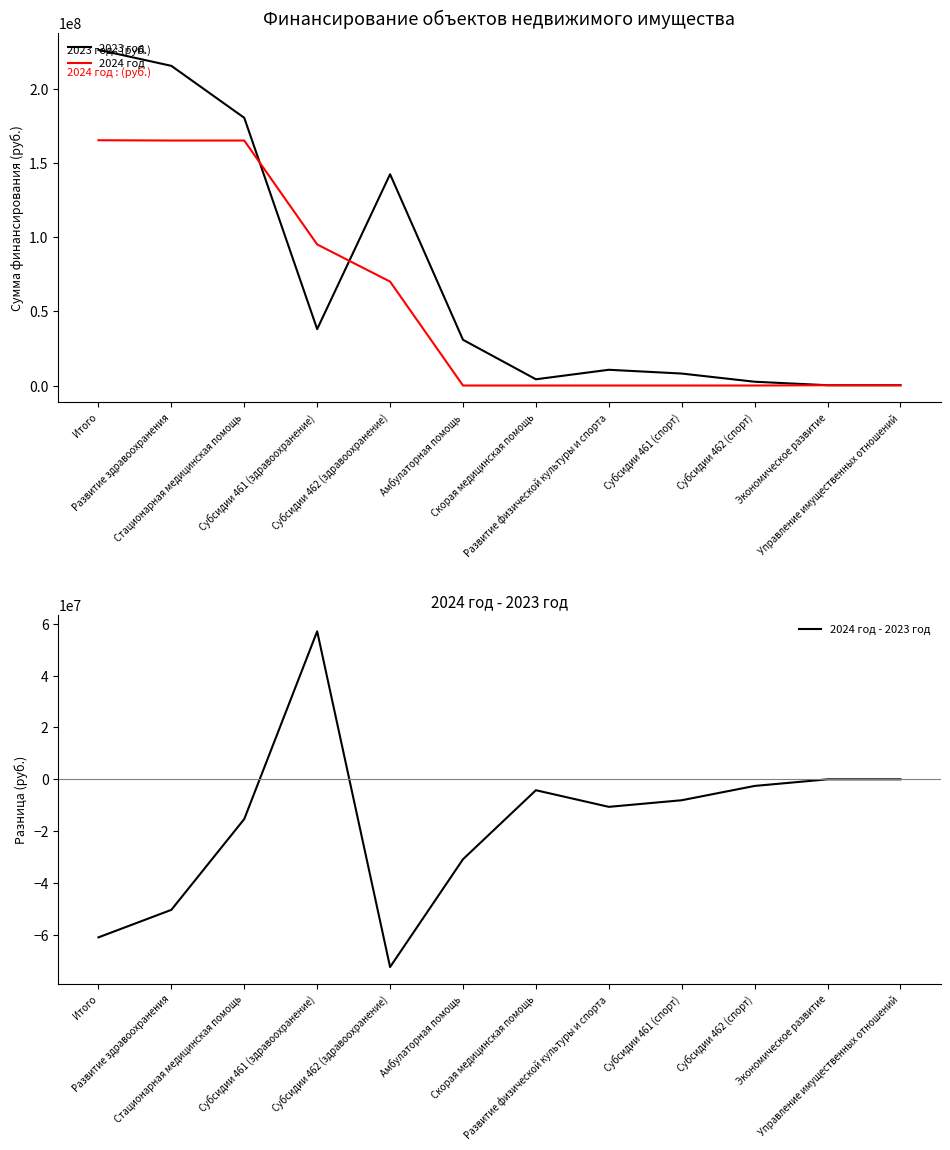

What are all the series names shown in the legend?

2023 год, 2024 год, 2024 год - 2023 год